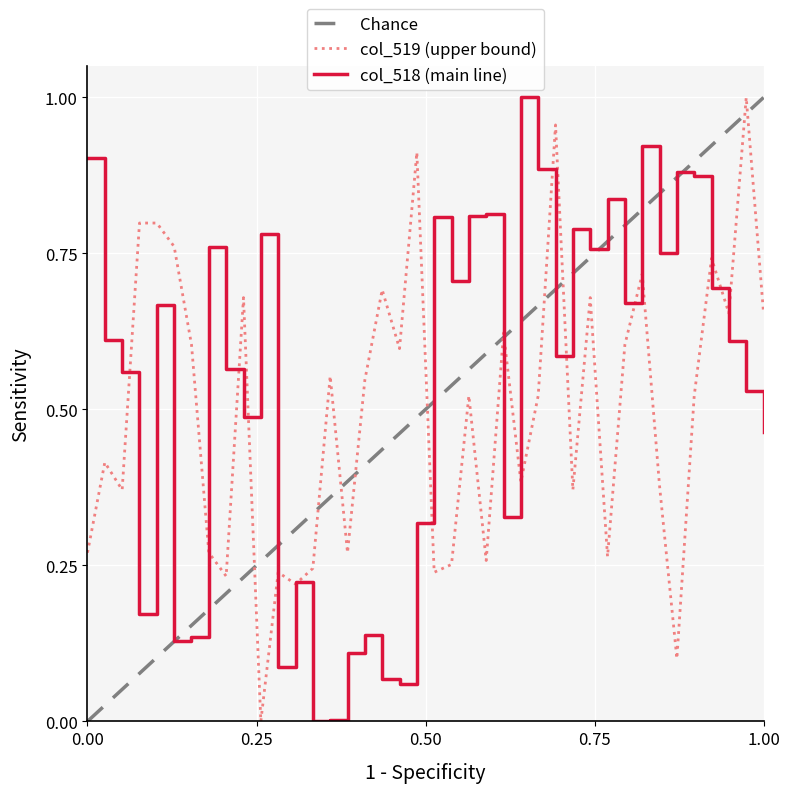

What are all the series names shown in the legend?

col_518, col_519